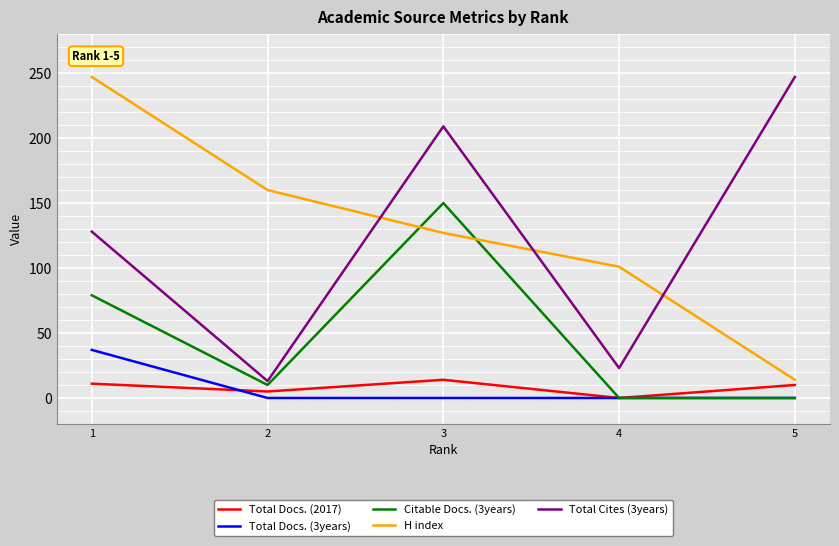

Is the value of Citable Docs. (3years) at 2 greater than the value of H index at 3?

No